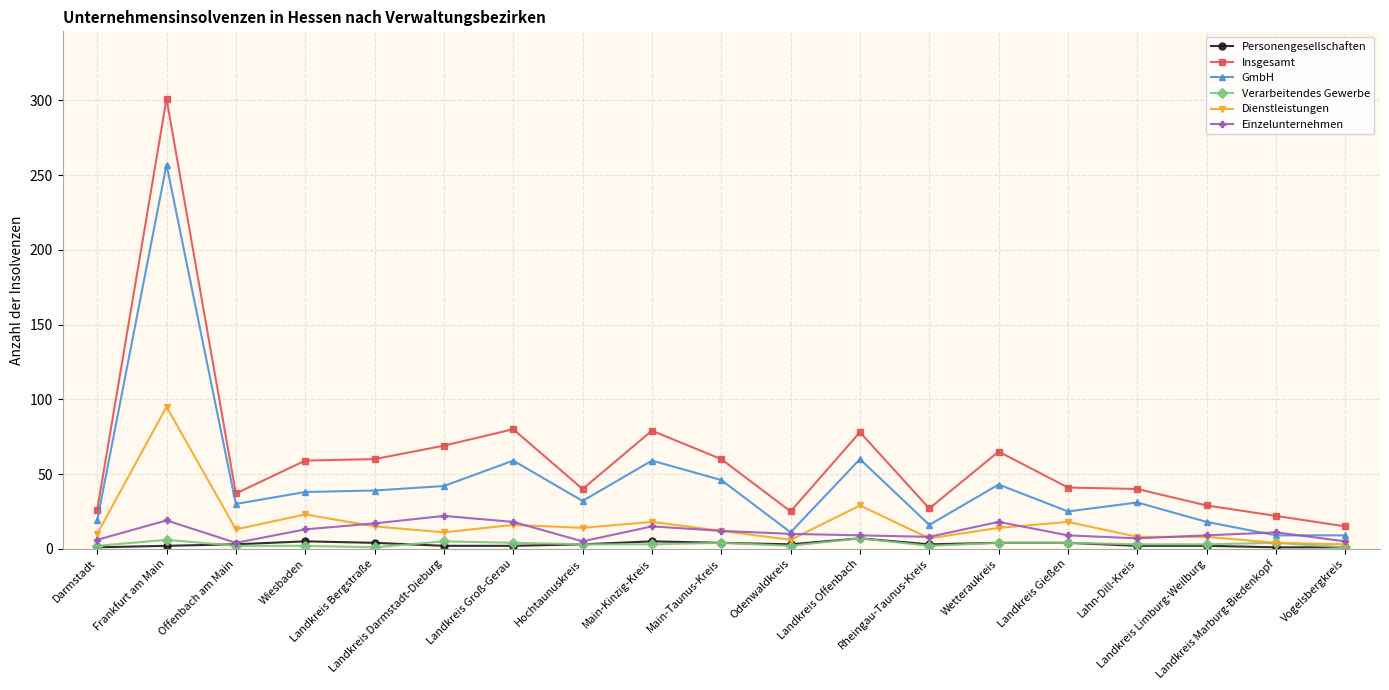

What is the greatest value displayed?

301